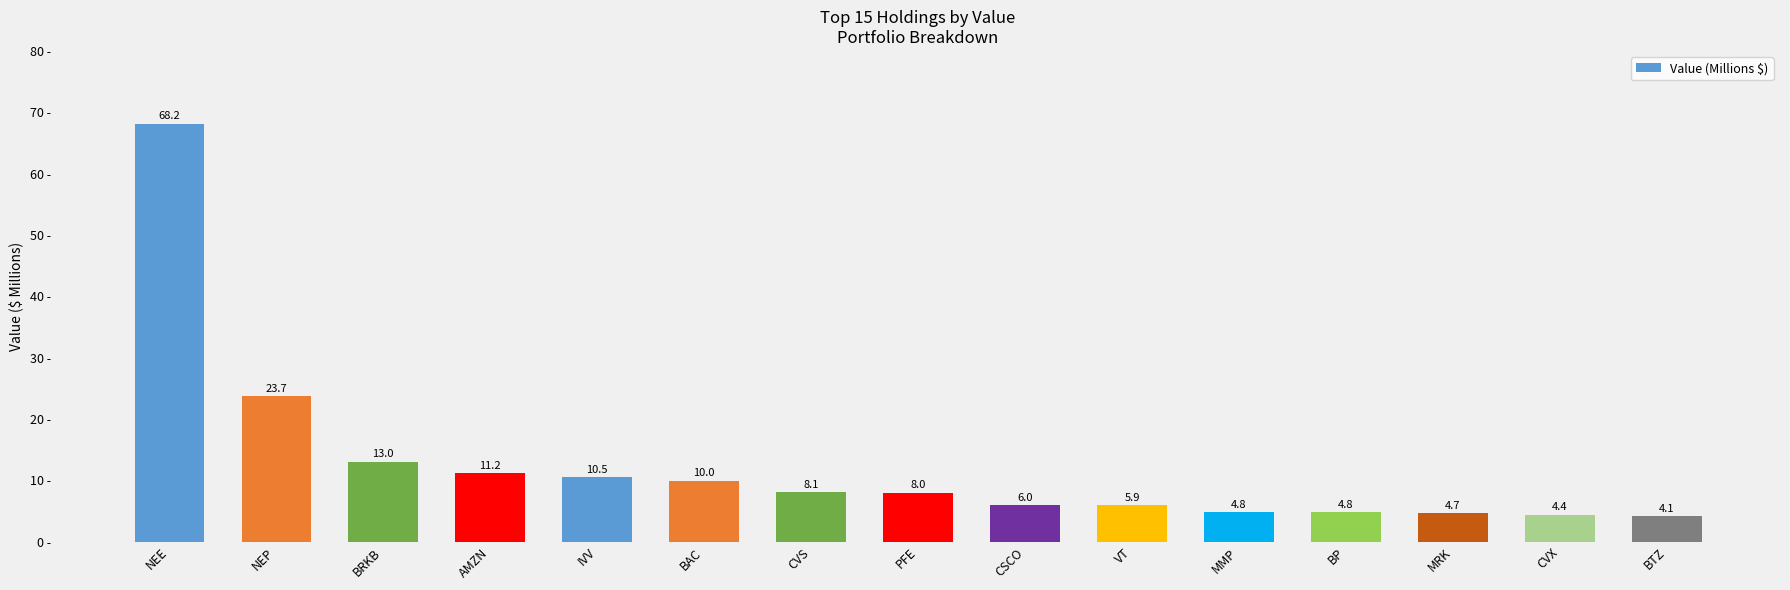

What is the sum of the values at IVV and NEE?

78.7